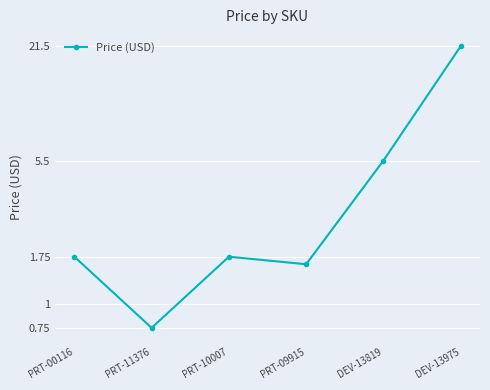

How many points are lower than both their immediate neighbors (excluding endpoints)?

2